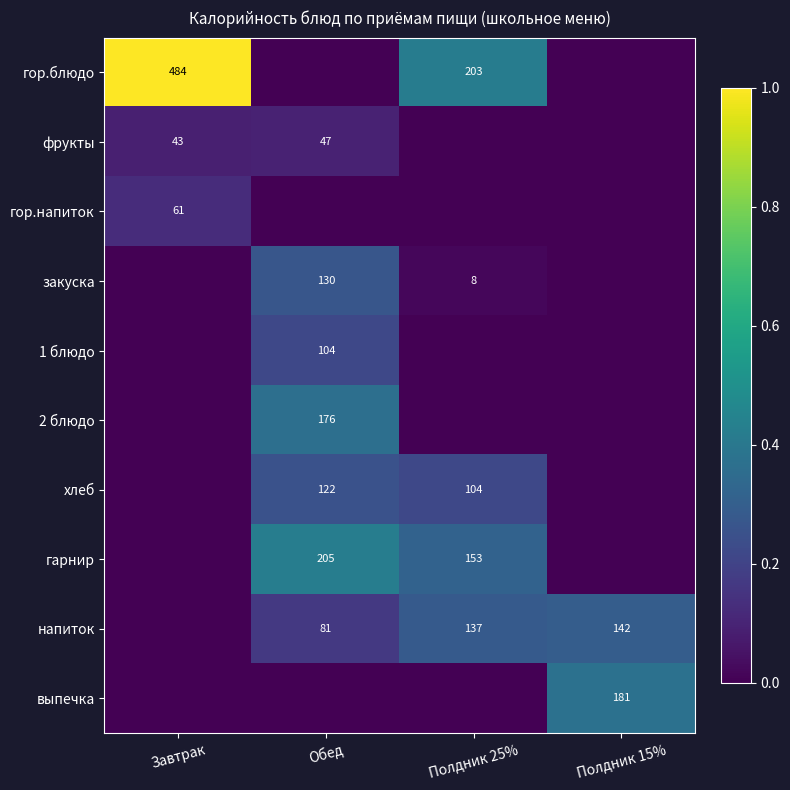

At which category is the sum across all series the highest?

Обед